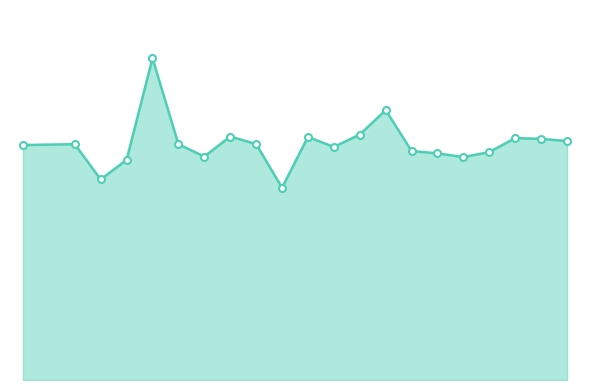

True or false: there are more than 1 points higher than both neighbors.

True